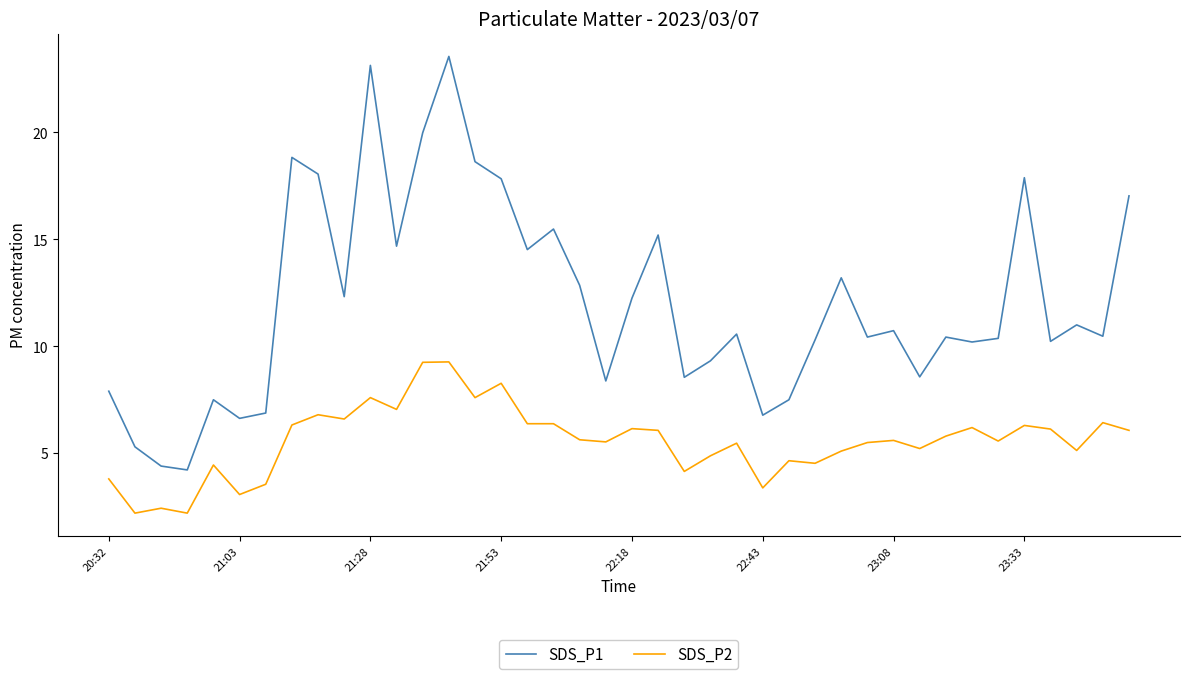

Which series has the widest spread of values?

SDS_P1